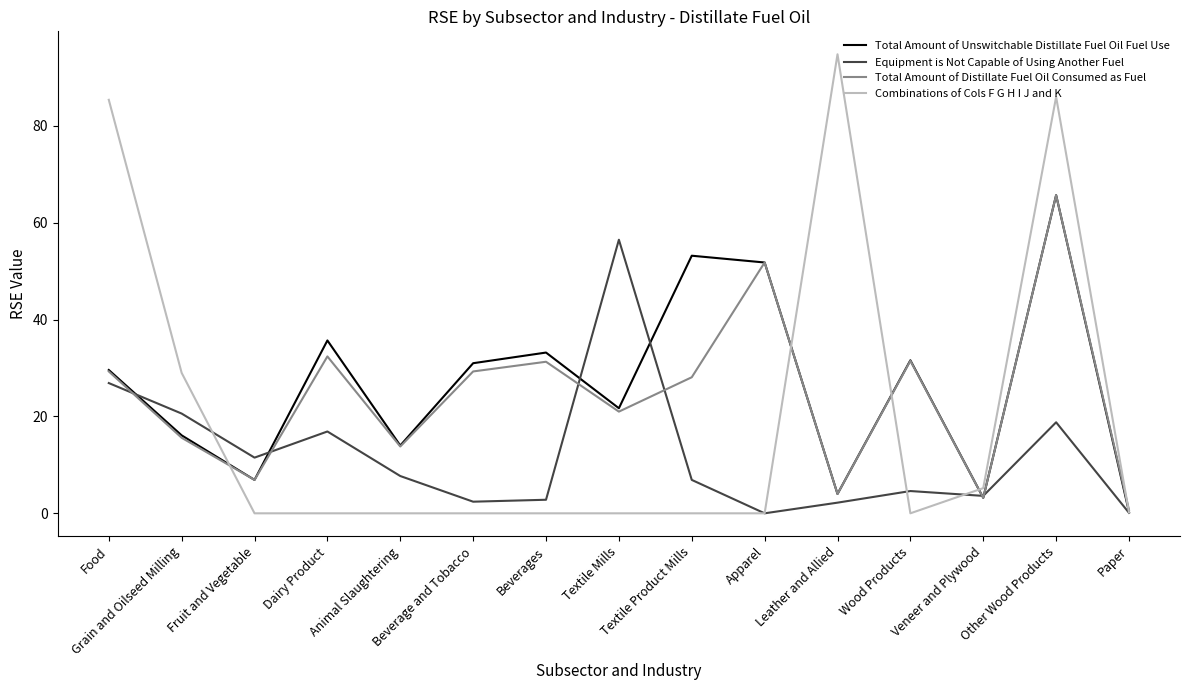

Does the chart have visible grid lines?

No